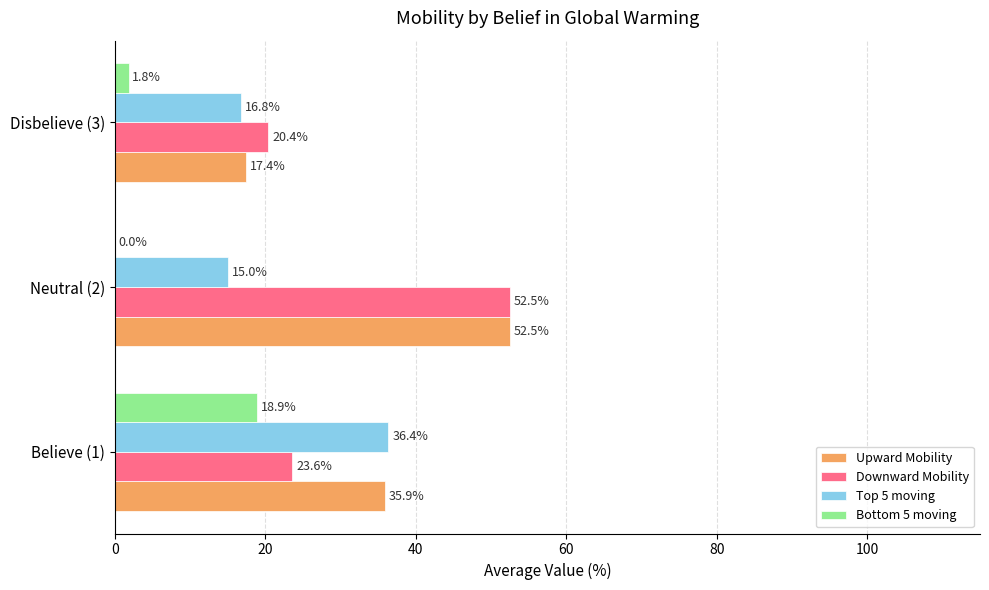

The value of Downward Mobility at Neutral (2) is 52.5. True or false?

True